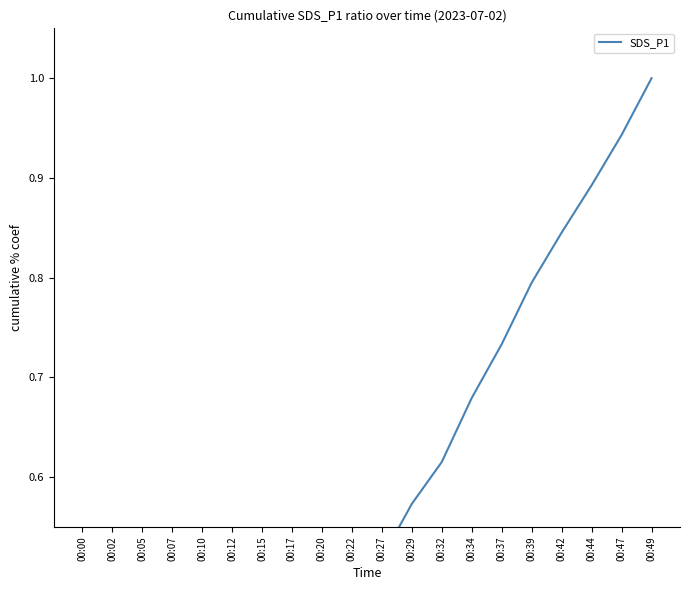

Where is the data nearest to the value 0?

00:00